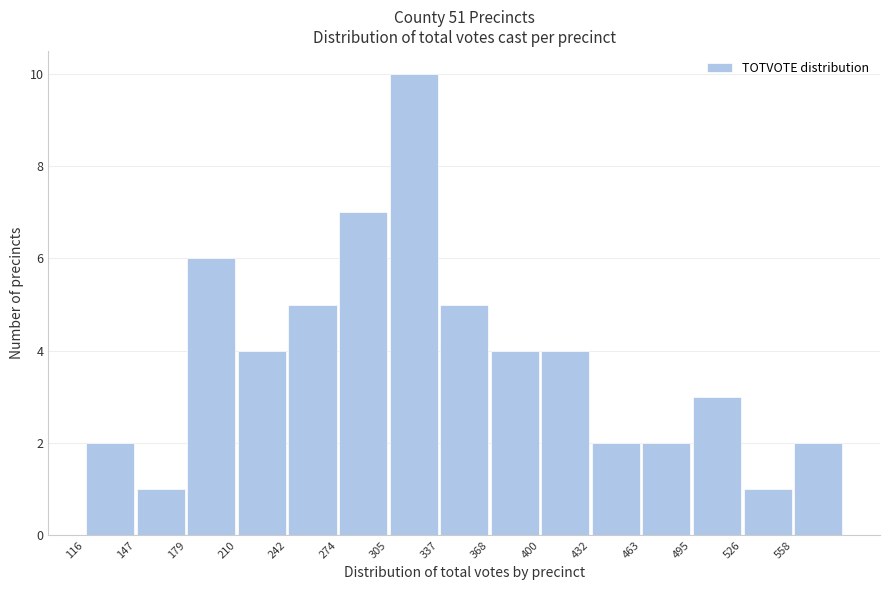

Reading left to right, transcribe this chart: for each bar, give the range it covers on the x-axis and its height. Neither the bar edges nor the heights are printed on the chart, so give them approximately, as read against the axes.

115 to 150: 2
150 to 180: 1
180 to 210: 6
210 to 240: 4
240 to 275: 5
275 to 305: 7
305 to 335: 10
335 to 370: 5
370 to 400: 4
400 to 430: 4
430 to 465: 2
465 to 495: 2
495 to 525: 3
525 to 560: 1
560 to 590: 2